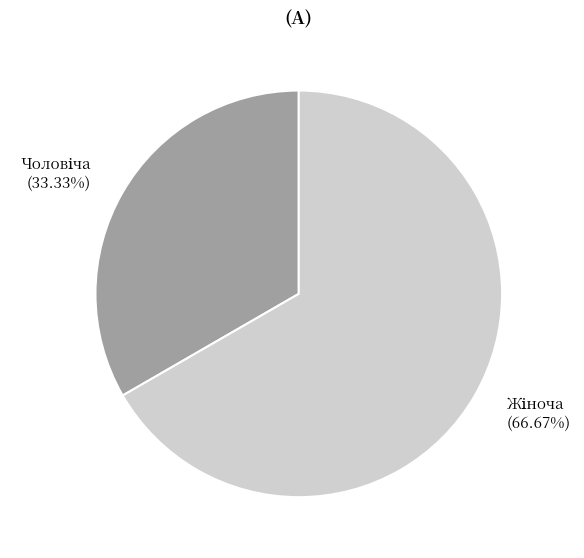

Is there a majority slice in this chart?

Yes